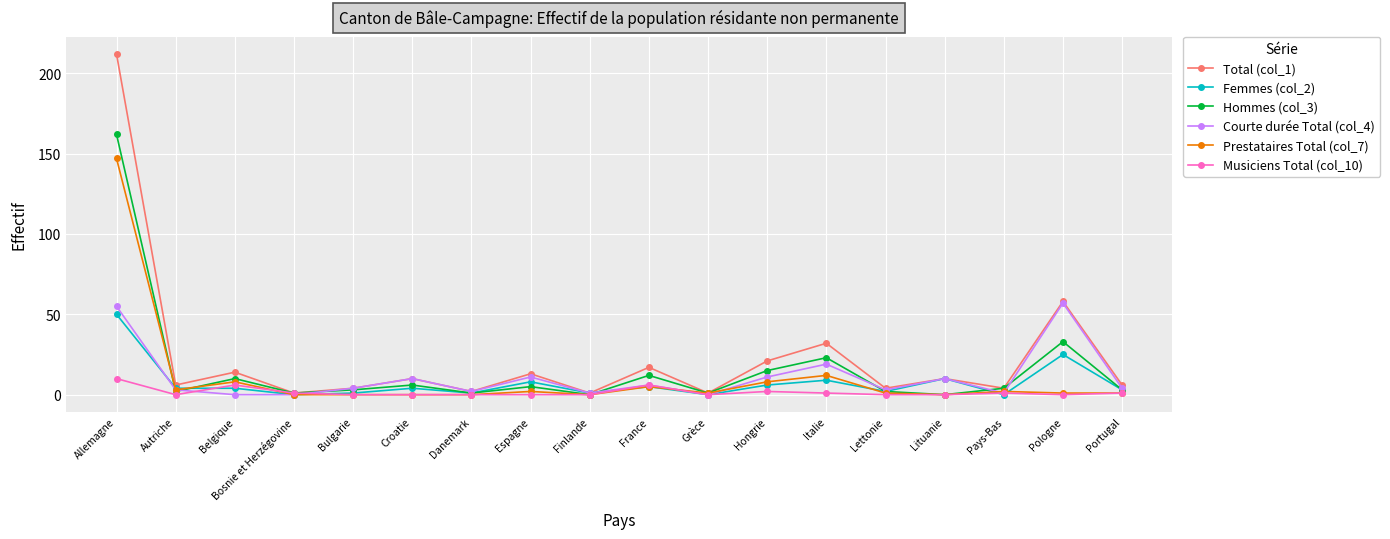

Rank the series by their maximum value, from lowest to highest.

Musiciens Total (col_10), Femmes (col_2), Courte durée Total (col_4), Prestataires Total (col_7), Hommes (col_3), Total (col_1)